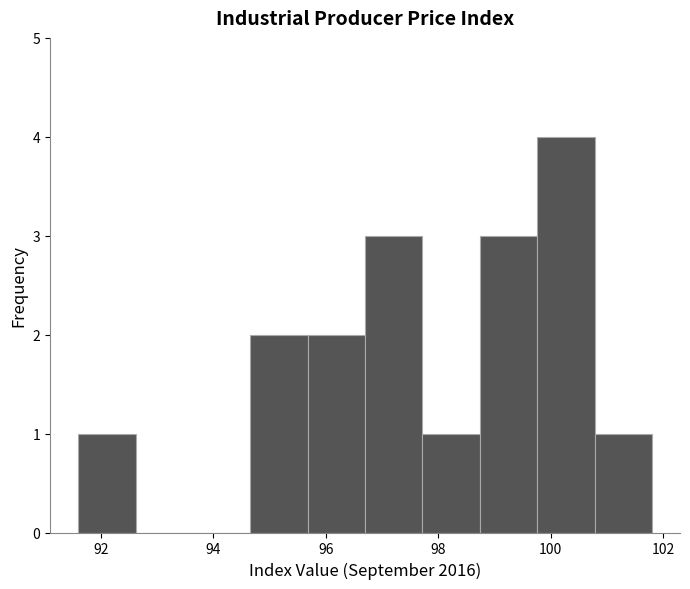

How tall is the bar that spans 98.74 to 99.76 on the x-axis? Neither the bar edges nor the heights are printed on the chart, so give them approximately, as read against the axes.

3